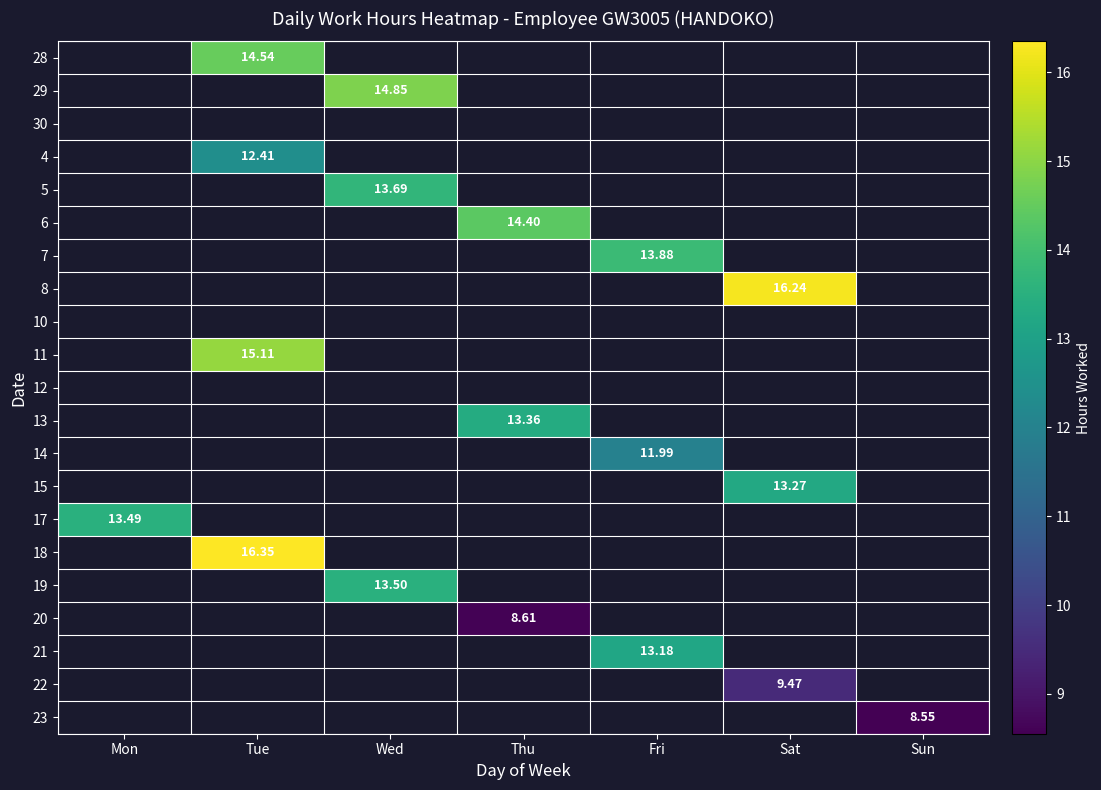

Which has a higher value, Tue or Wed?

Wed